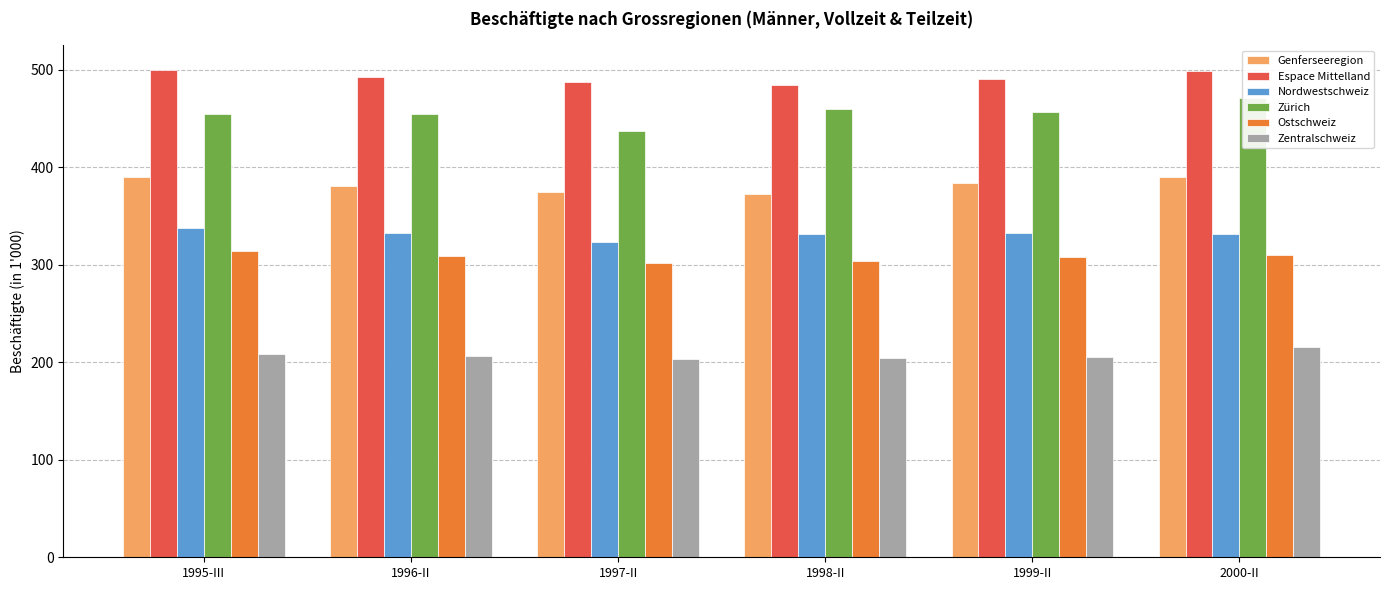

What is the label of the 6th bar from the left?

2000-II